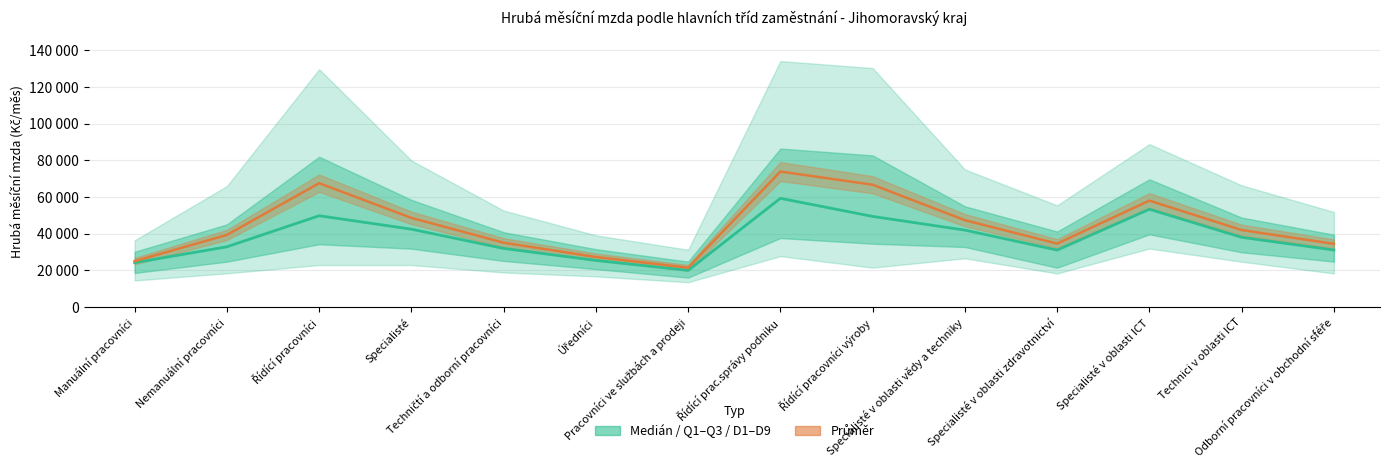

What is the label of the 4th point from the left?

Specialisté